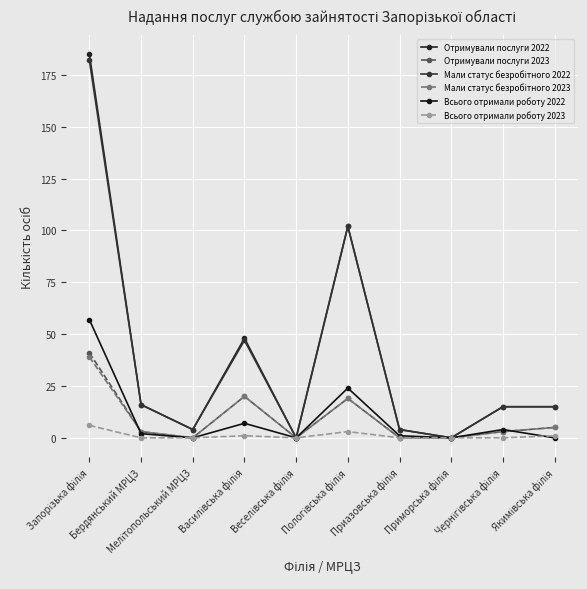

List the labels in order of Отримували послуги 2022 value, largest first.

Запорізька філія, Пологівська філія, Василівська філія, Бердянський МРЦЗ, Чернігівська філія, Якимівська філія, Мелітопольський МРЦЗ, Приазовська філія, Веселівська філія, Приморська філія